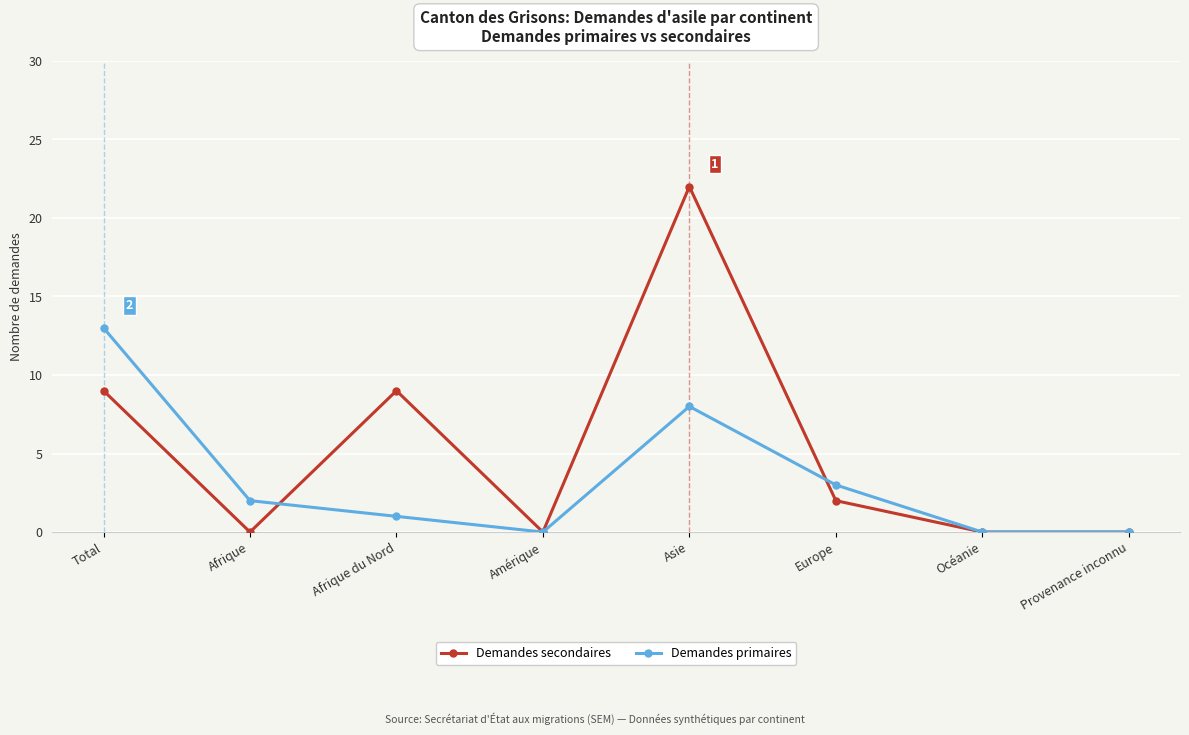

Which series changed the most between Total and Europe?

Demandes primaires